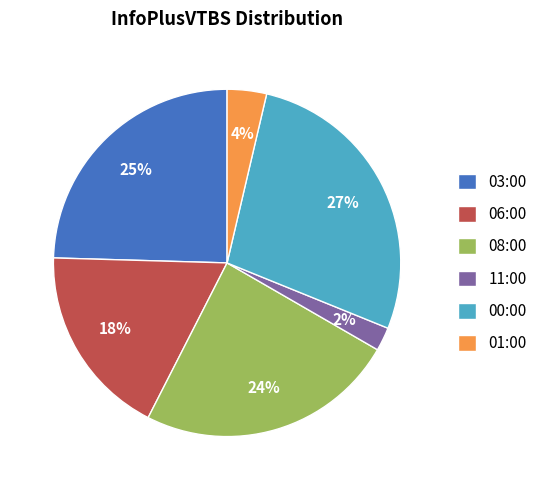

What percentage is the 00:00 slice, to the nearest percent?

27%